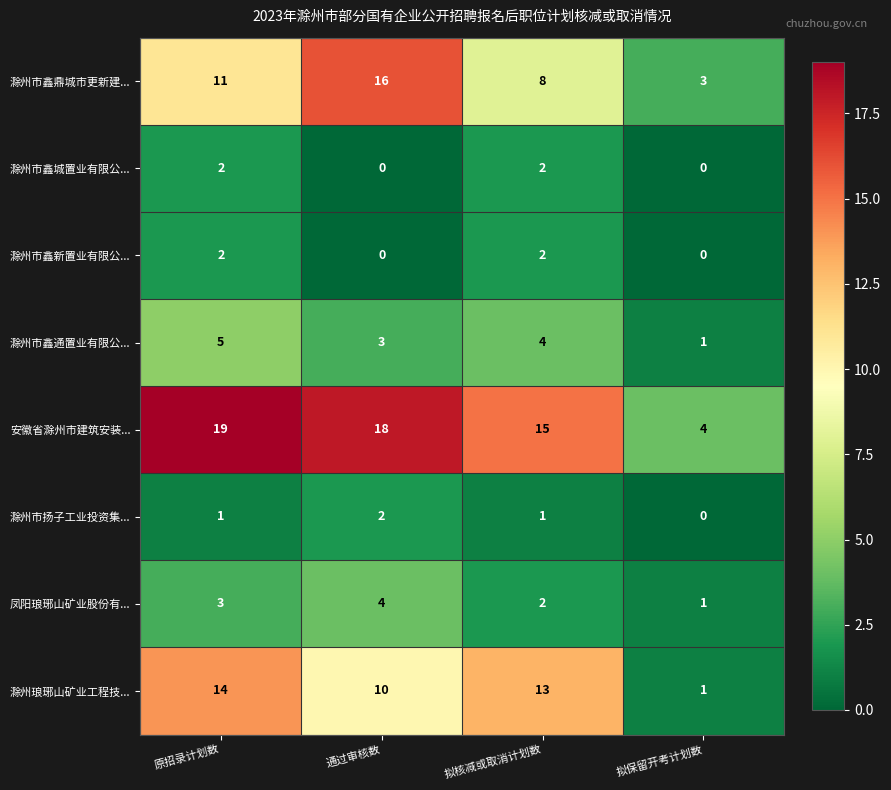

What is the difference between the maximum and minimum values in the 滁州市鑫通置业有限公... series?

4